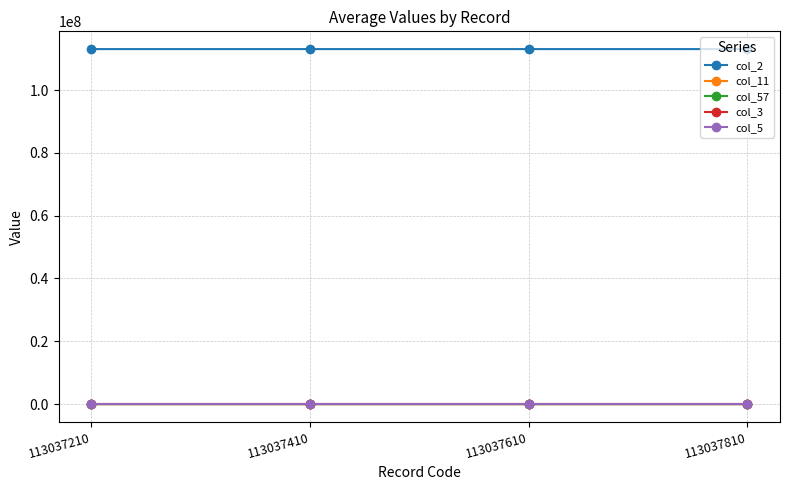

True or false: col_2 and col_57 intersect in this chart.

False